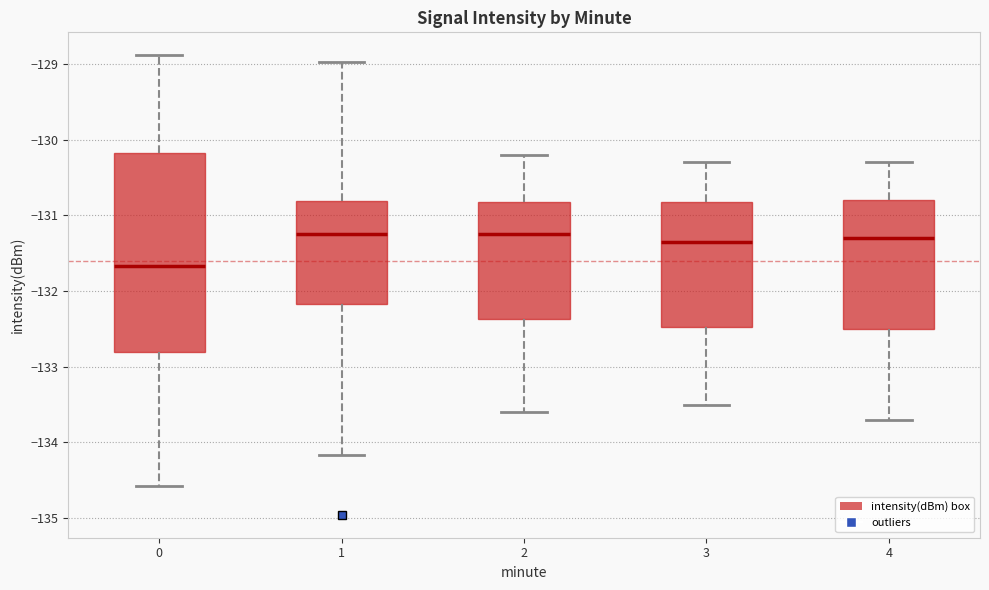

Where does the median line of the box at x = 2 sit on the y-axis? The values are not printed on the chart, so give them approximately, as read against the axis.

-131.2